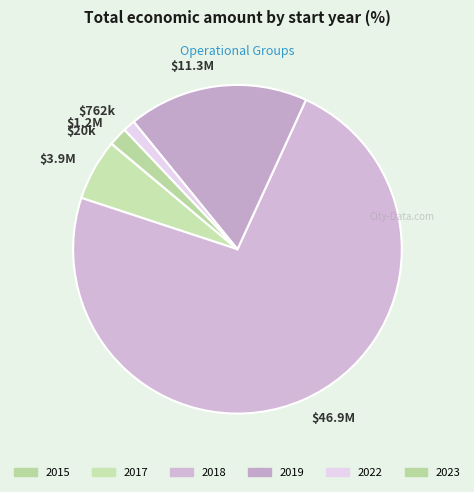

Is there a majority slice in this chart?

Yes